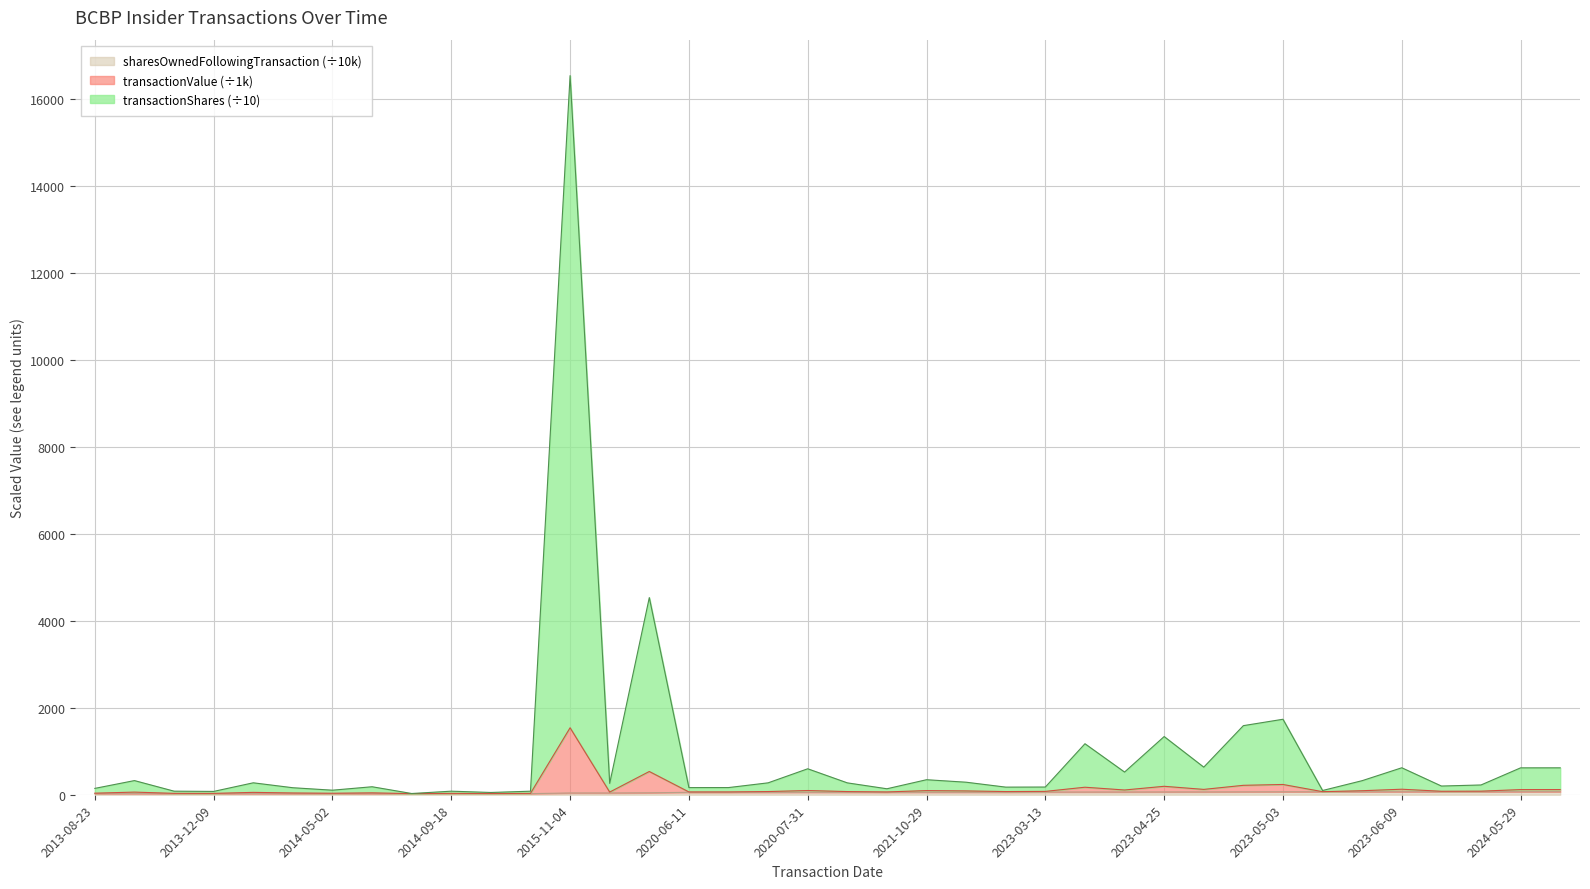

What is the sum of the transactionValue values at 2014-07-25 and 2021-11-01?

472.2